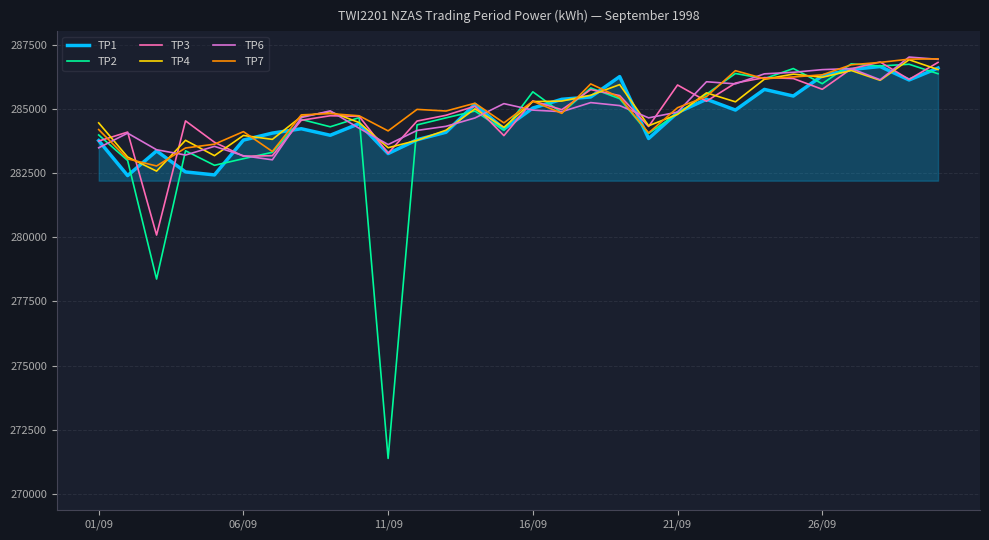

What is the greatest value displayed?

287014